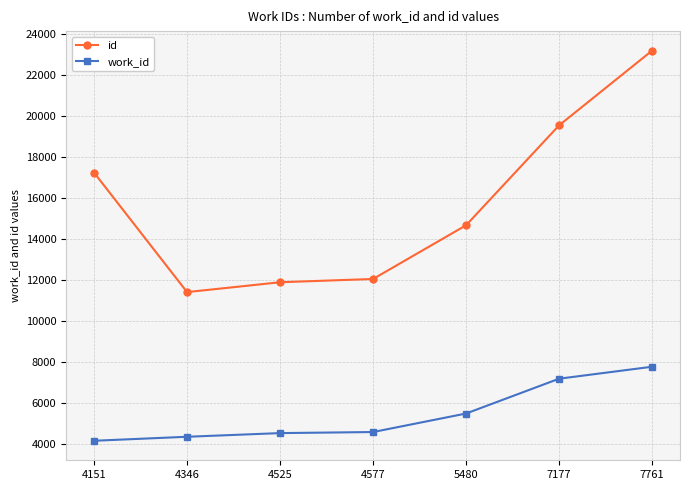

Is this an area chart (filled region under the line)?

No